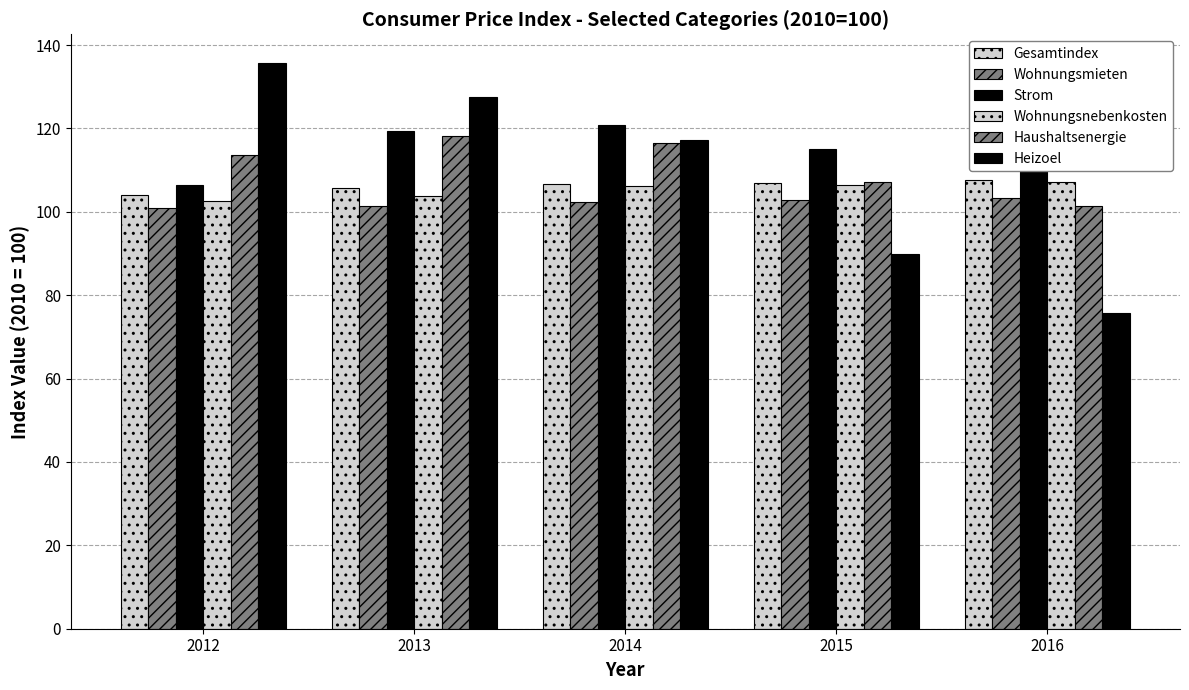

What is the difference between the maximum and minimum values in the Gesamtindex series?

3.6